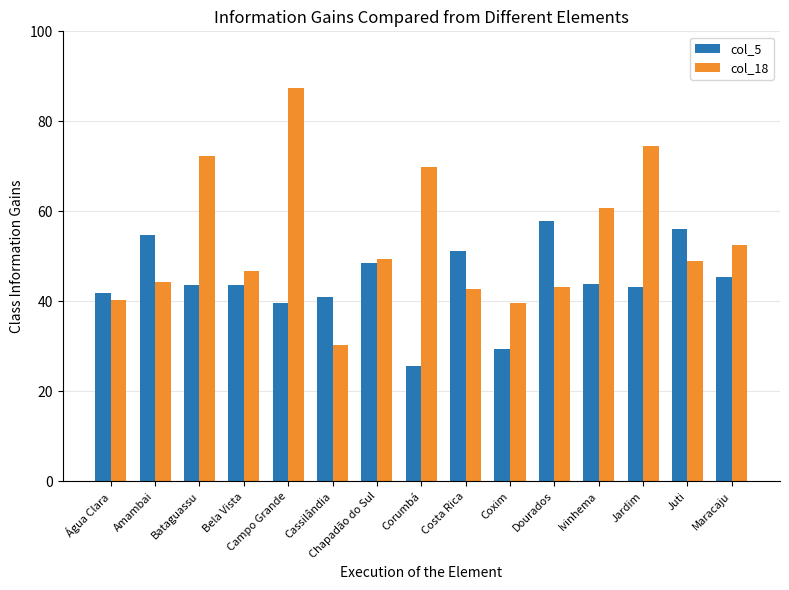

The value of col_5 at Ivinhema is 43.9. True or false?

True